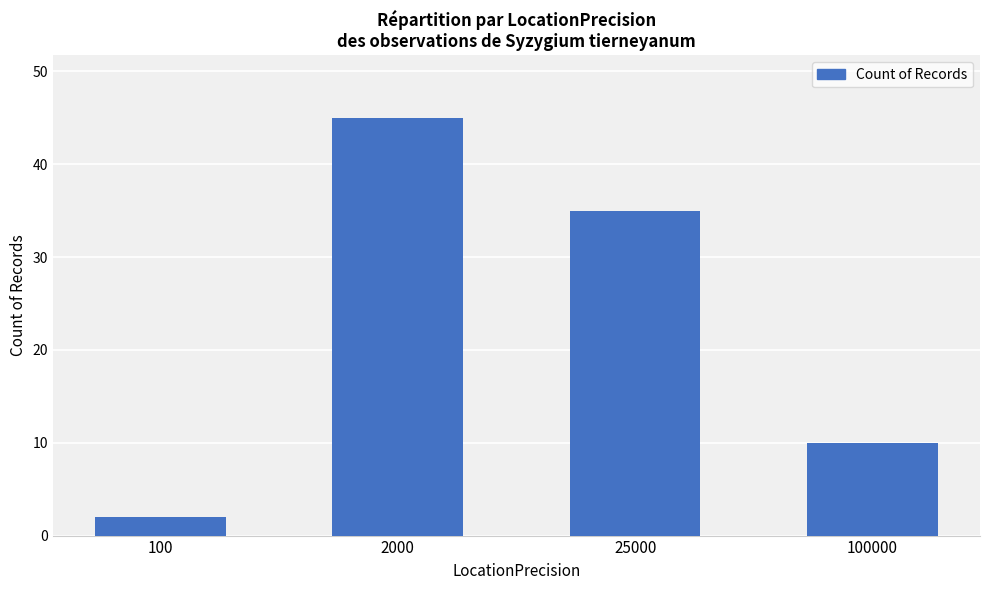

Count the values in the range 10 to 45.

3